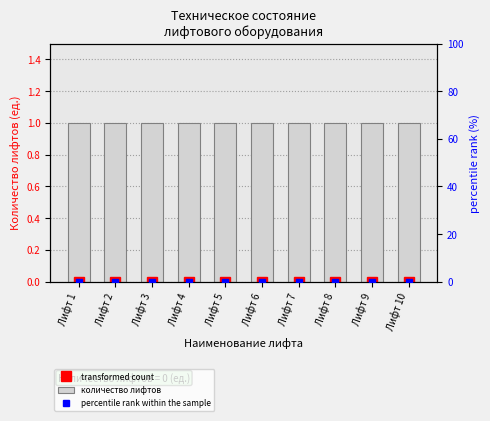

What is the average value of the количество лифтов series?

1